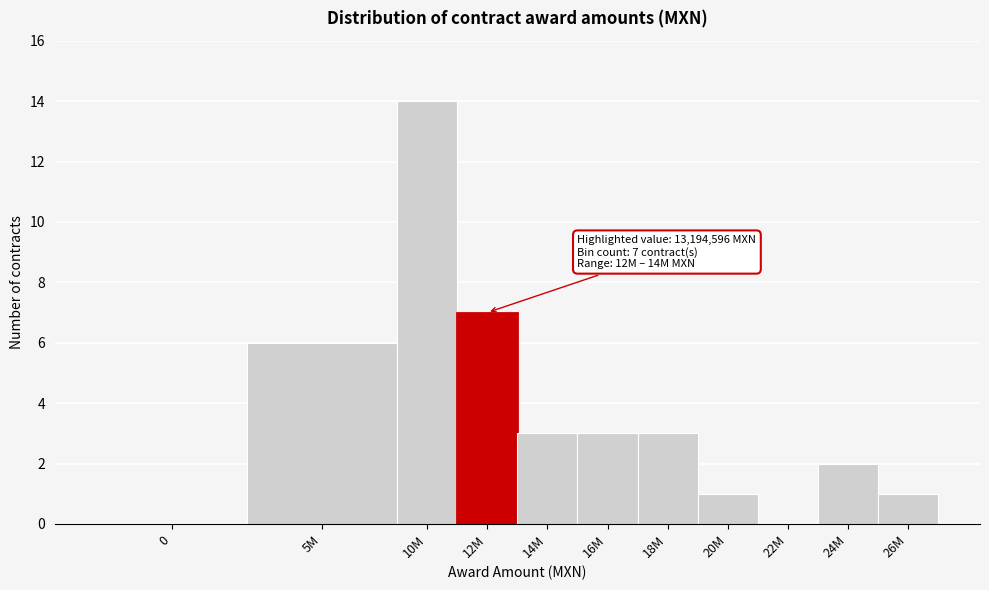

Reading left to right, list all the values displayed in this chart.

0=0	5M=6	10M=14	12M=7	14M=3	16M=3	18M=3	20M=1	22M=0	24M=2	26M=1